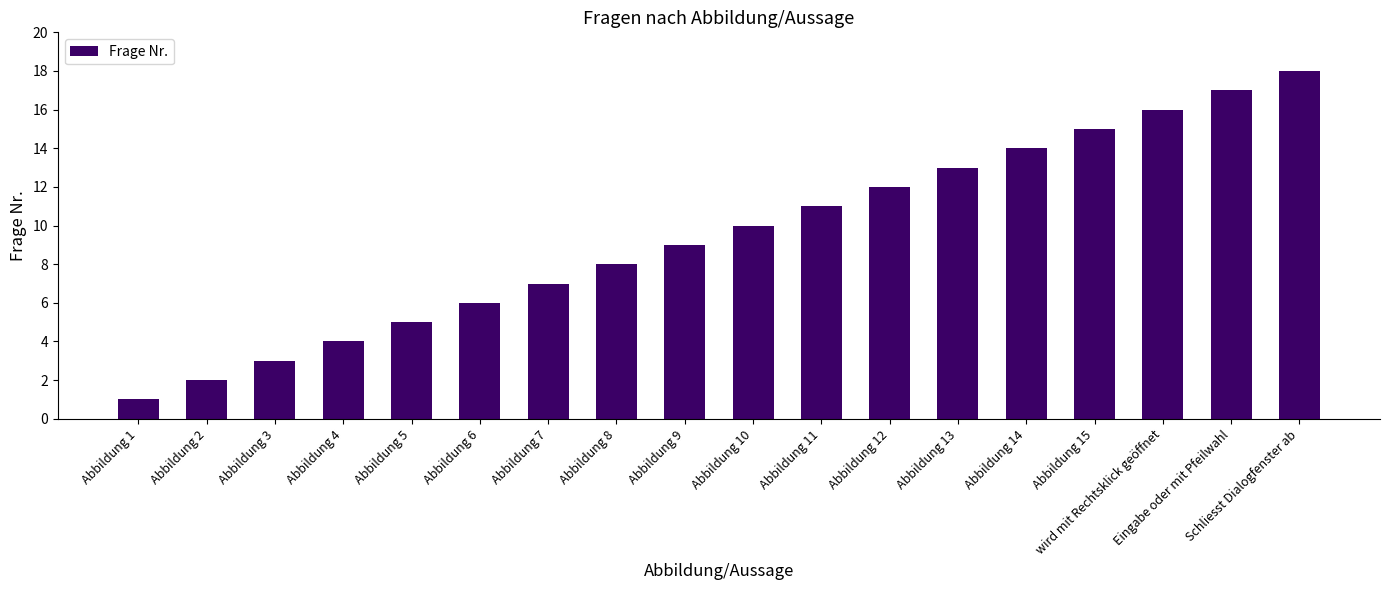

The chart shows a value of 5 at Eingabe oder mit Pfeilwahl. True or false?

False